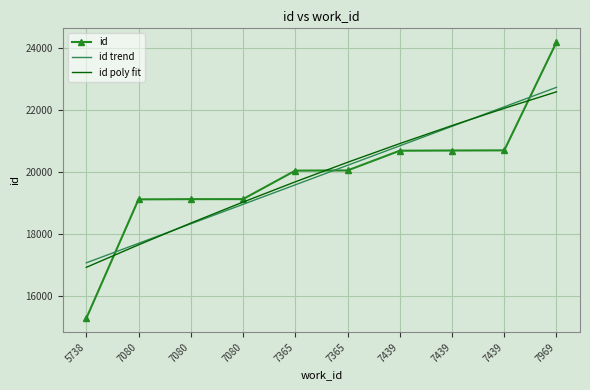

What are all the series names shown in the legend?

id, id trend, id poly fit